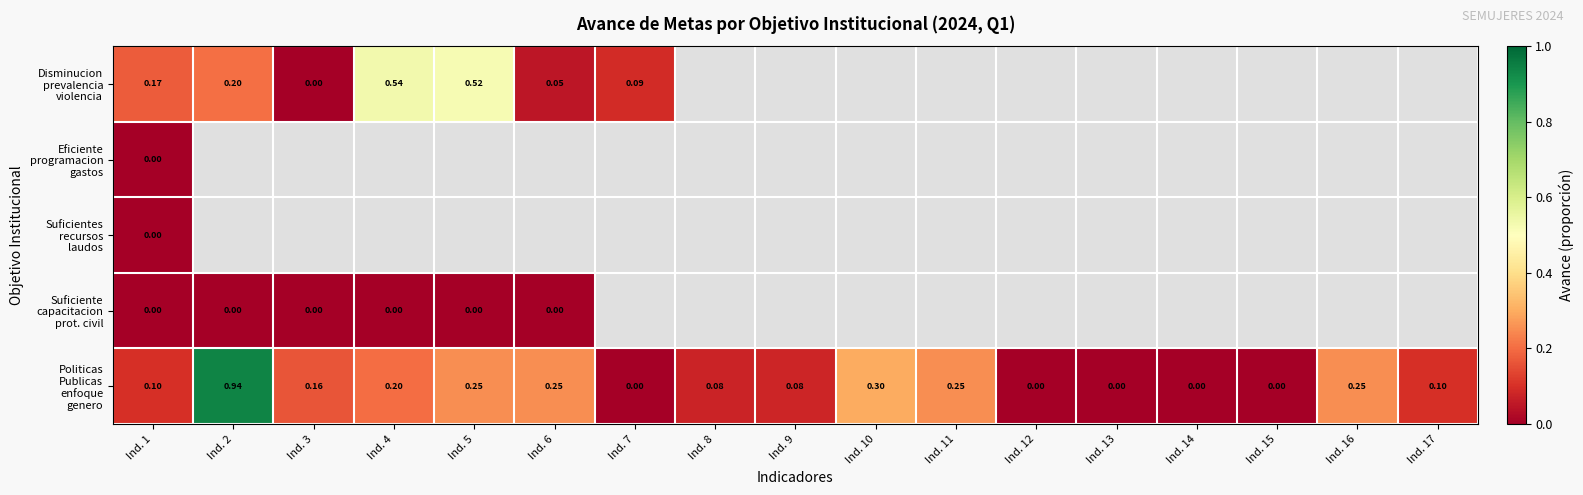

At how many categories does at least one series exceed 0?

13